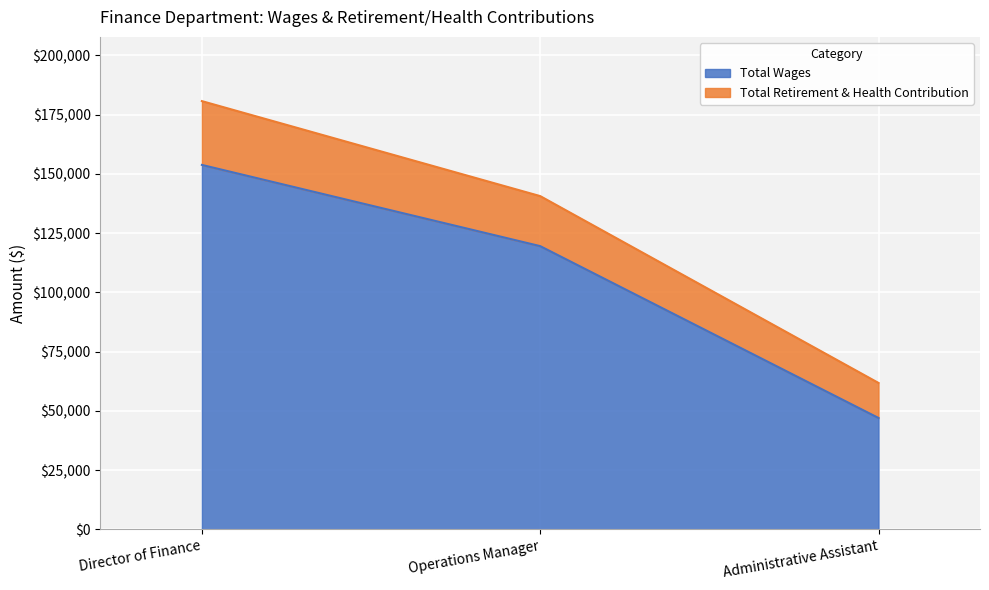

What is the approximate value of Total Wages at Director of Finance, to the nearest 50?

153800